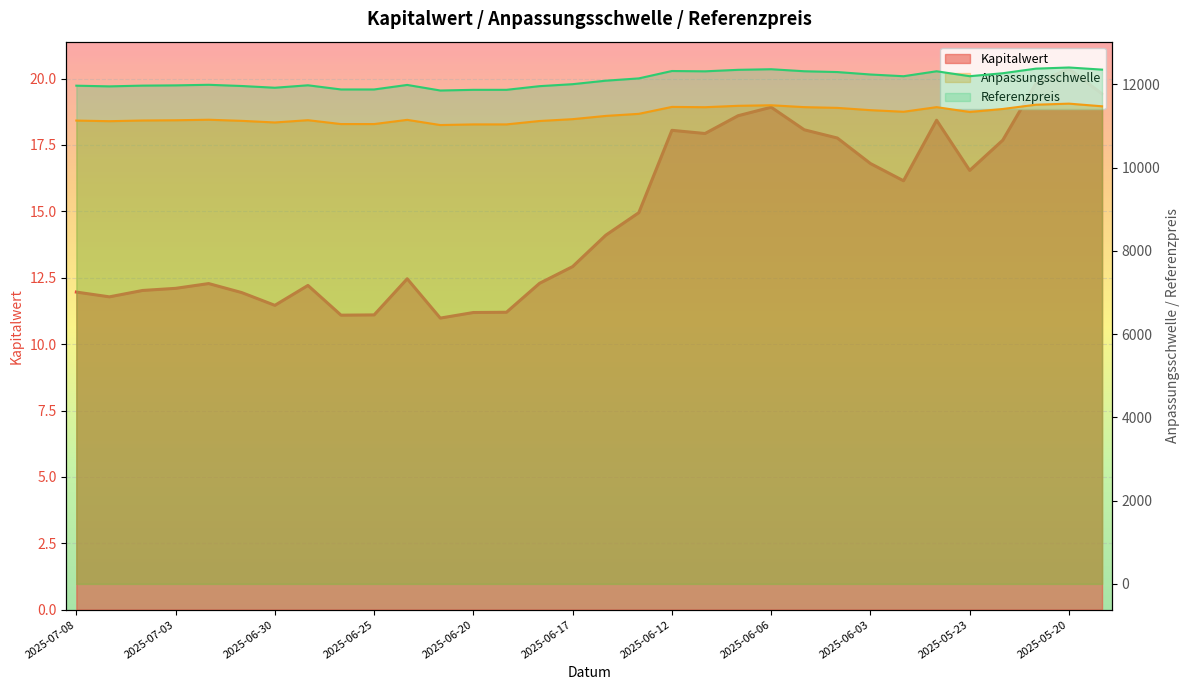

Where does the Kapitalwert series first go above 14?

2025-06-16